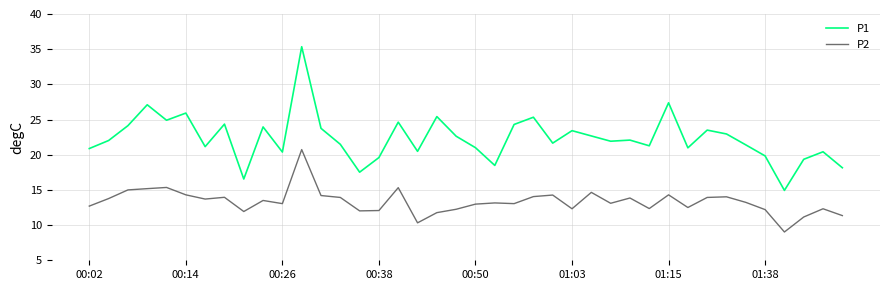

True or false: P2 and P1 intersect in this chart.

False